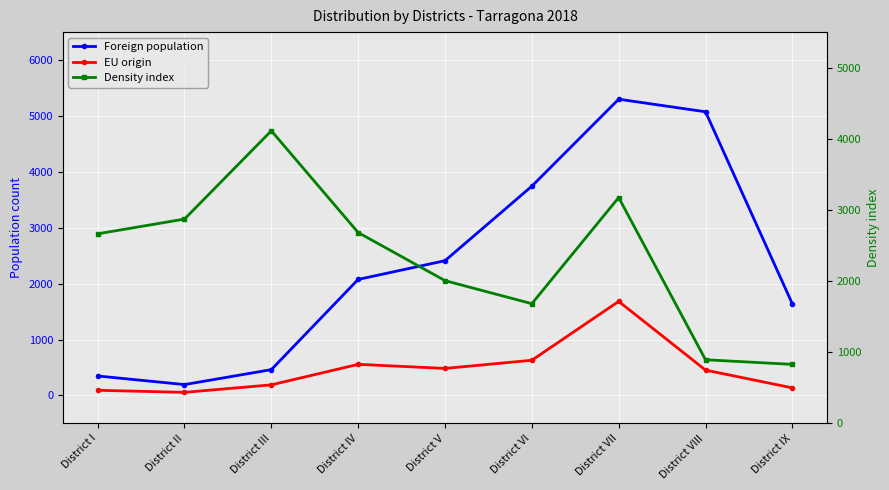

The value of Density index at District VIII is 349. True or false?

False